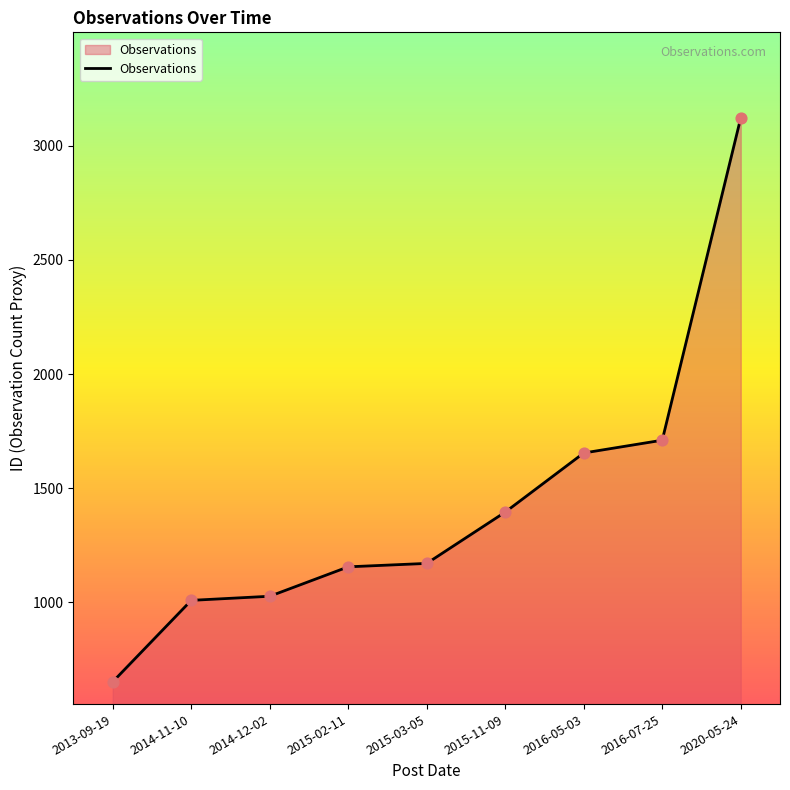

What is the ratio of the value at 2013-09-19 to the value at 2016-07-25?

0.4